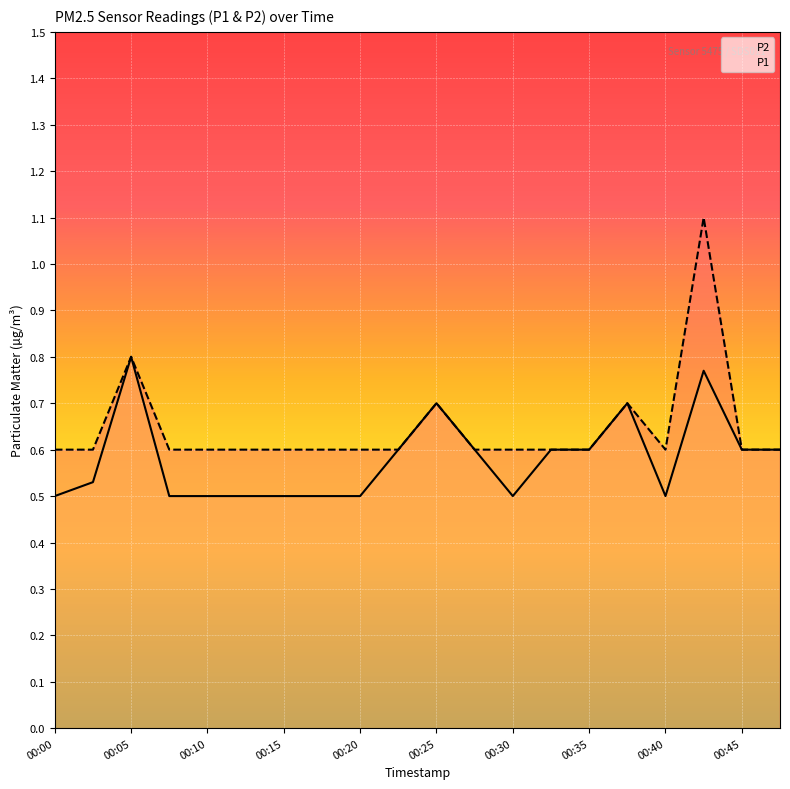

Reading left to right, list all the values displayed in this chart.

P2: 0.5	0.5	0.8	0.5	0.5	0.5	0.5	0.5	0.5	0.6	0.7	0.6	0.5	0.6	0.6	0.7	0.5	0.8	0.6	0.6
P1: 0.6	0.6	0.8	0.6	0.6	0.6	0.6	0.6	0.6	0.6	0.7	0.6	0.6	0.6	0.6	0.7	0.6	1.1	0.6	0.6